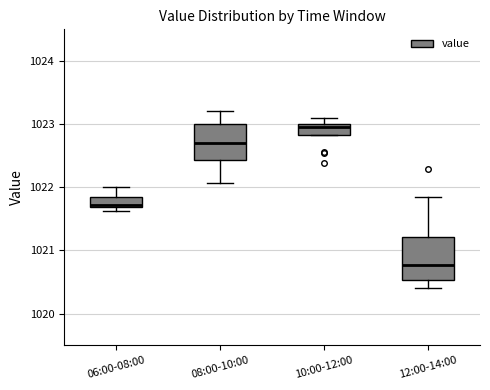

Where is the lower edge of the box for 10:00-12:00 on the y-axis? The values are not printed on the chart, so give them approximately, as read against the axis.

1022.8